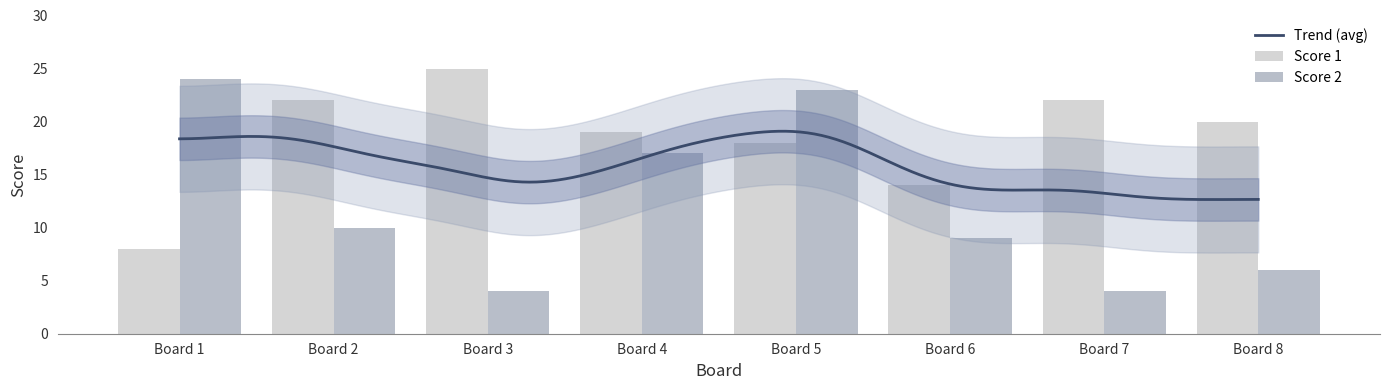

What is the total value across all series at Board 8?

26